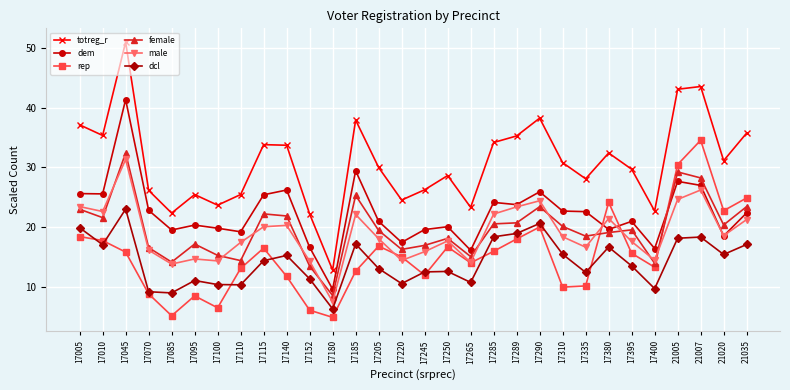

What is the approximate value of dem at 17245?

19.6